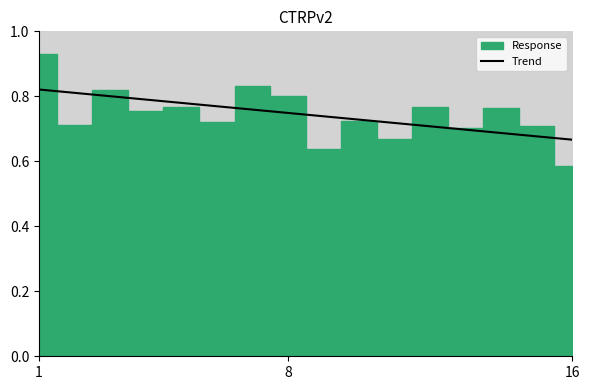

What is the value of the 5th point from the left?

0.8